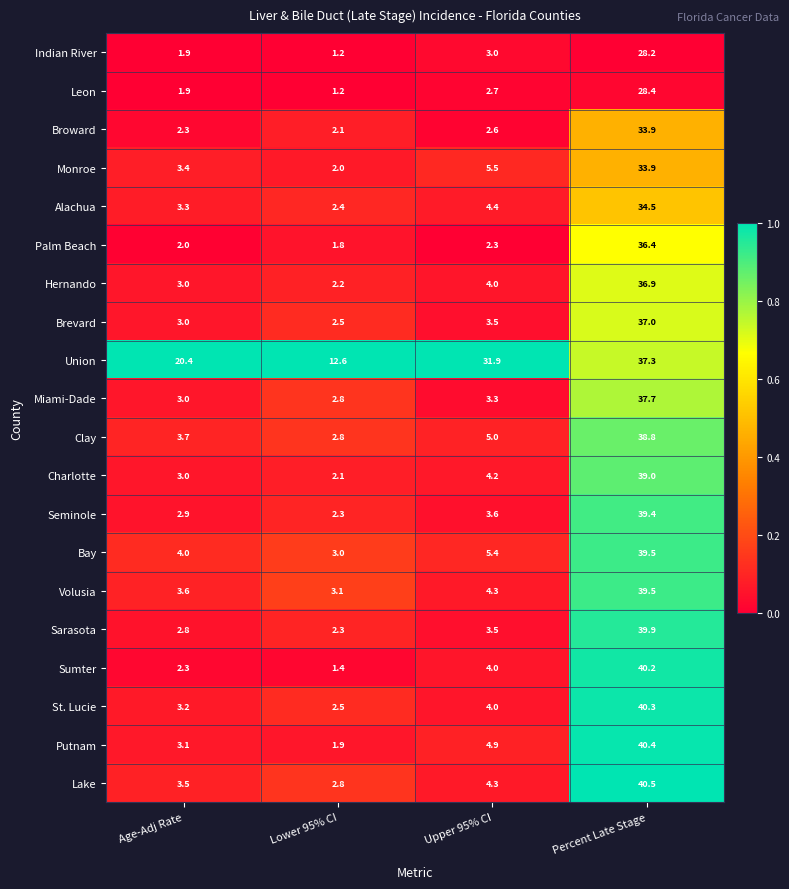

List the labels in order of Broward value, largest first.

Percent Late Stage, Upper 95% CI, Age-Adj Rate, Lower 95% CI